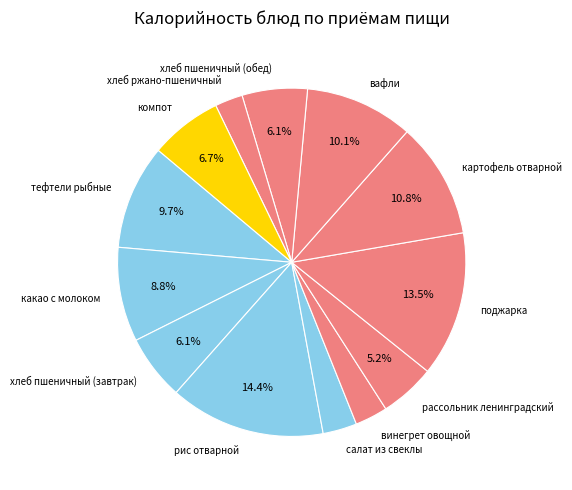

Which category has the biggest portion of the pie?

рис отварной